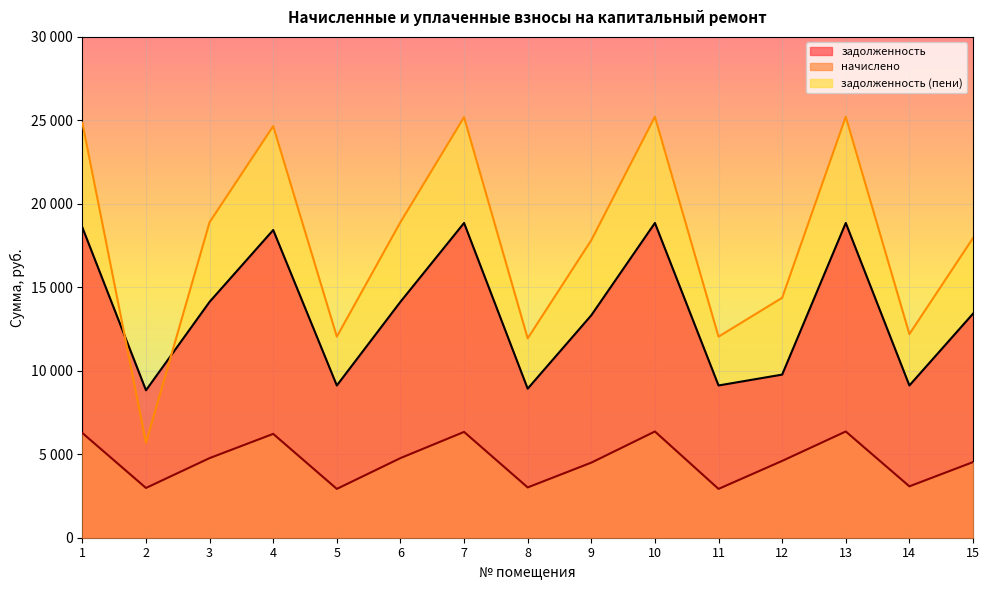

What is the minimum value for задолженность?

8832.0